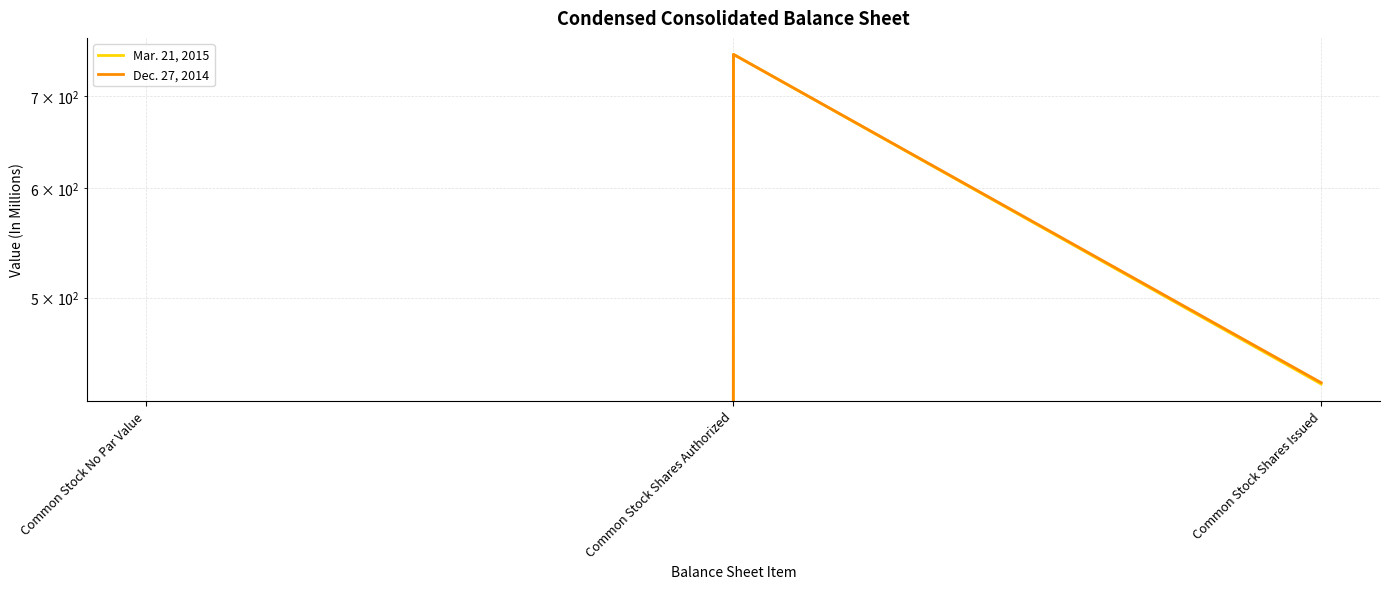

True or false: Dec. 27, 2014 has a value of 141 at Common Stock Shares Issued.

False